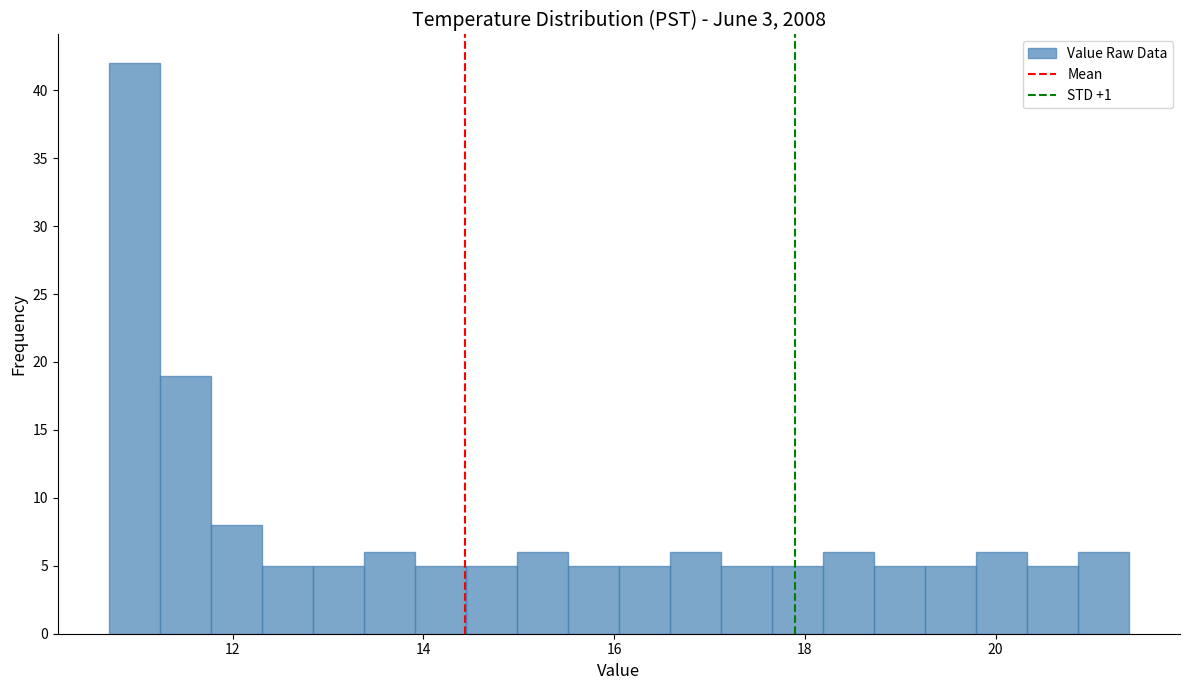

Around what value on the x-axis is the tallest bar? Give the approximate position of its centre, as read against the axis.

11.0